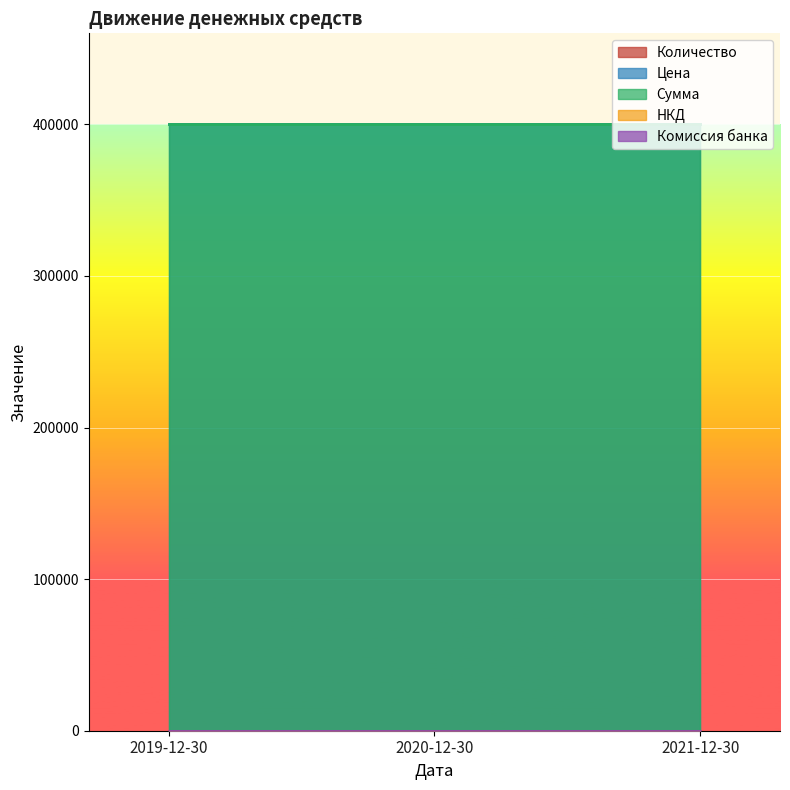

At which category is the sum across all series the highest?

2019-12-30